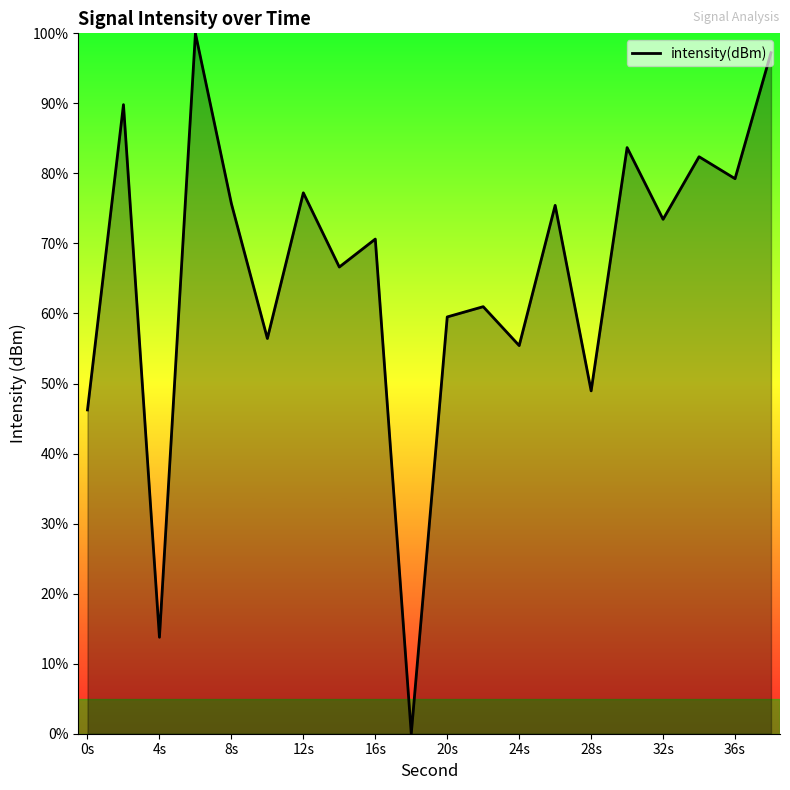

What is the maximum value shown in the chart?

100.0